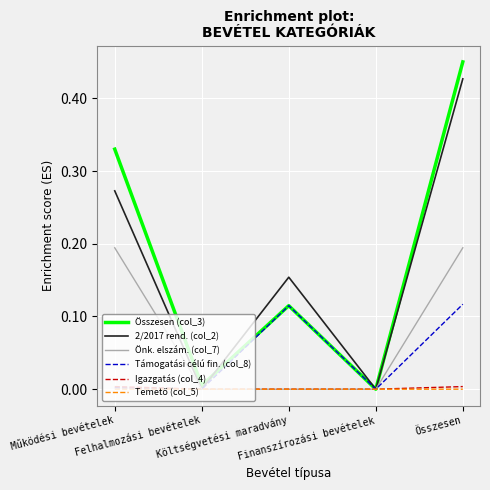

Rank the series at Felhalmozási bevételek from lowest to highest value.

2/2017 rend. (col_2), Önk. elszám. (col_7), Támogatási célú fin. (col_8), Igazgatás (col_4), Temető (col_5), Összesen (col_3)